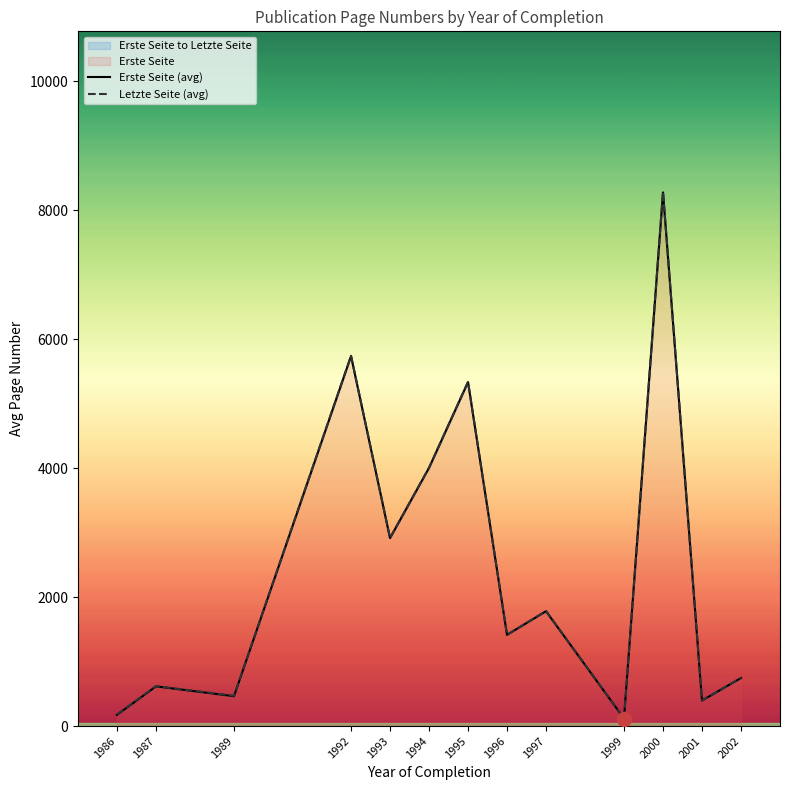

What is the value of the Letzte Seite (avg) point at the 11th from the left?

8288.0